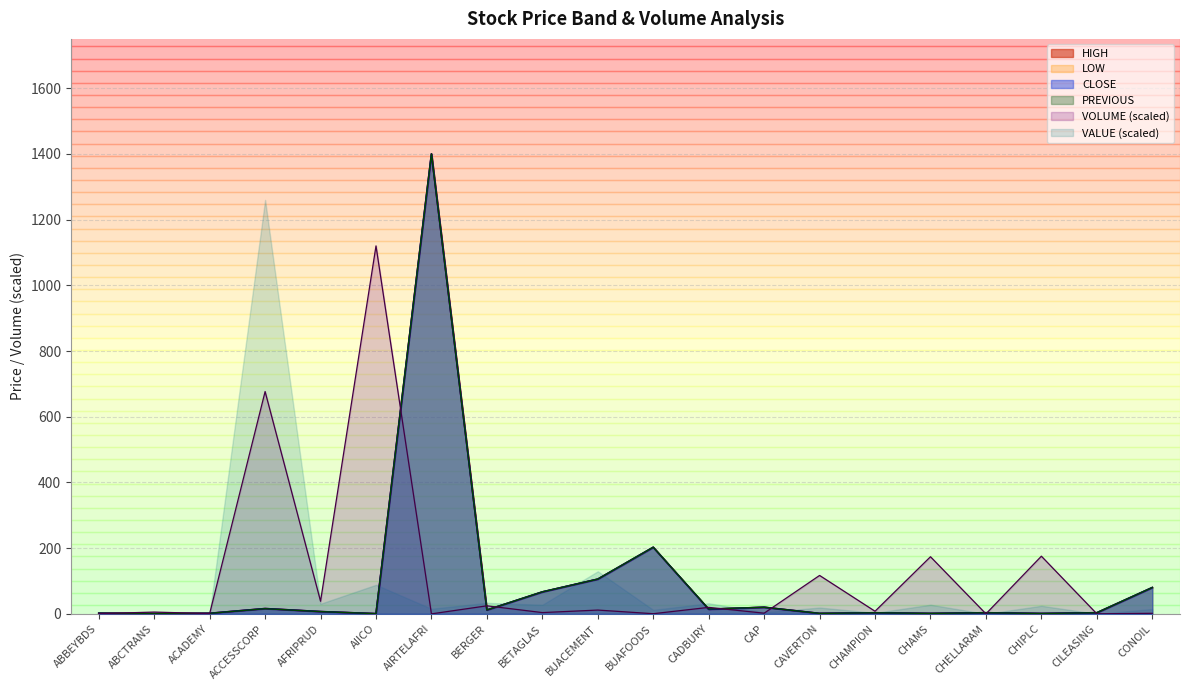

What is the value of the HIGH point at the 7th from the left?

1400.1